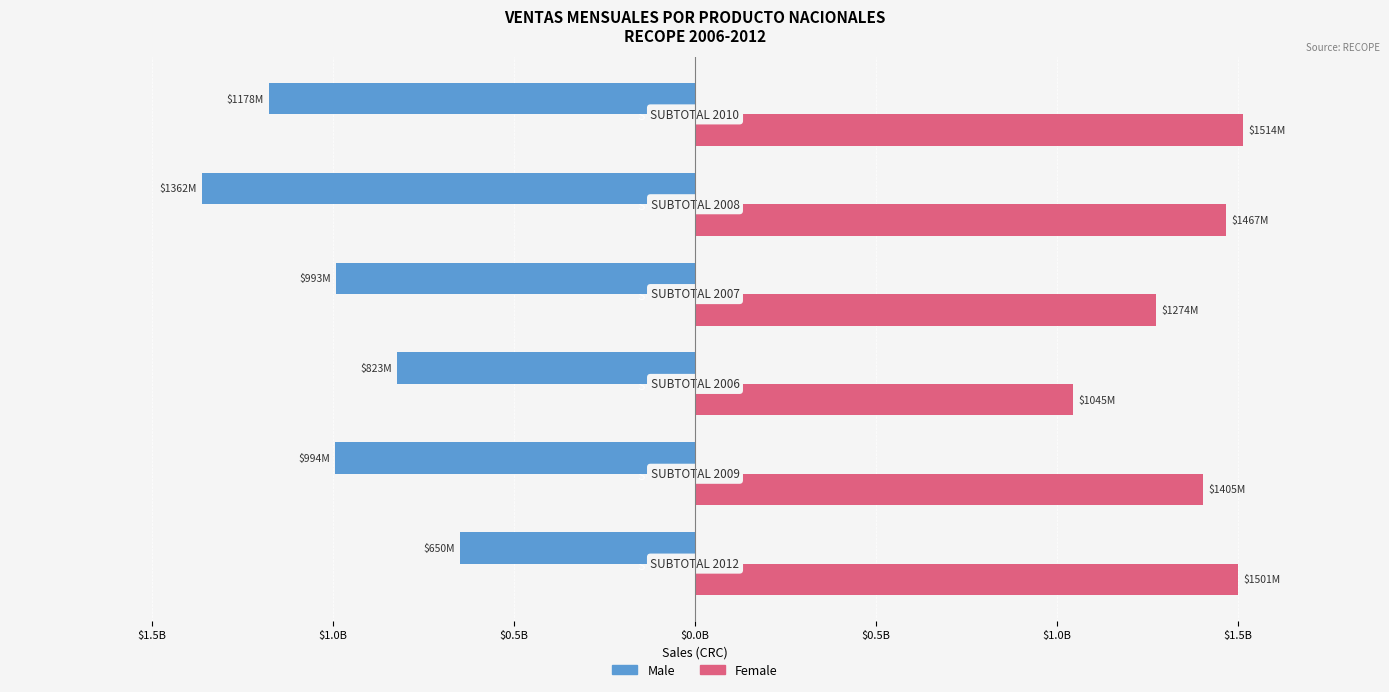

What are all the series names shown in the legend?

Male, Female